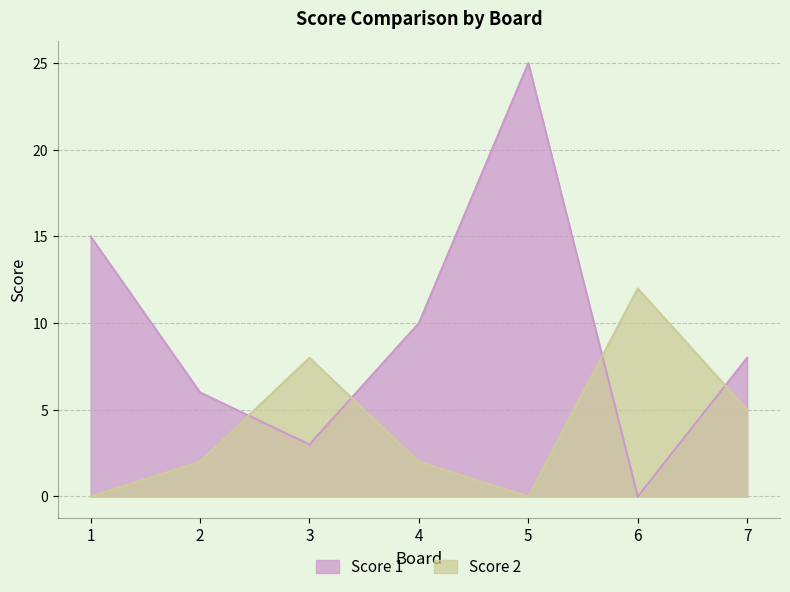

What is the average value of the Score 2 series?

4